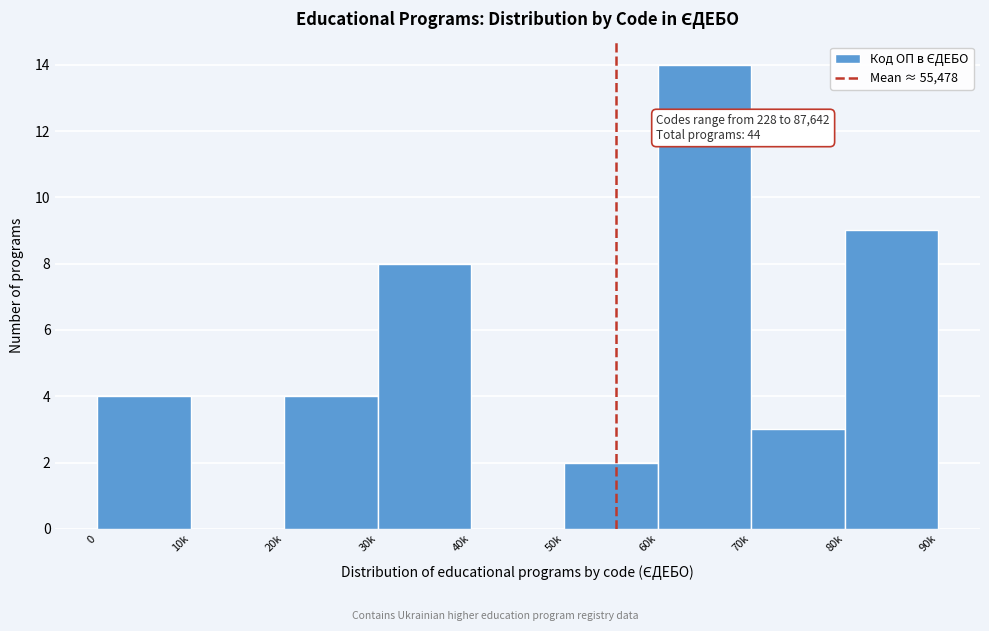

Reading left to right, what are all the values shown in this chart?

0=4	10k=0	20k=4	30k=8	40k=0	50k=2	60k=14	70k=3	80k=9